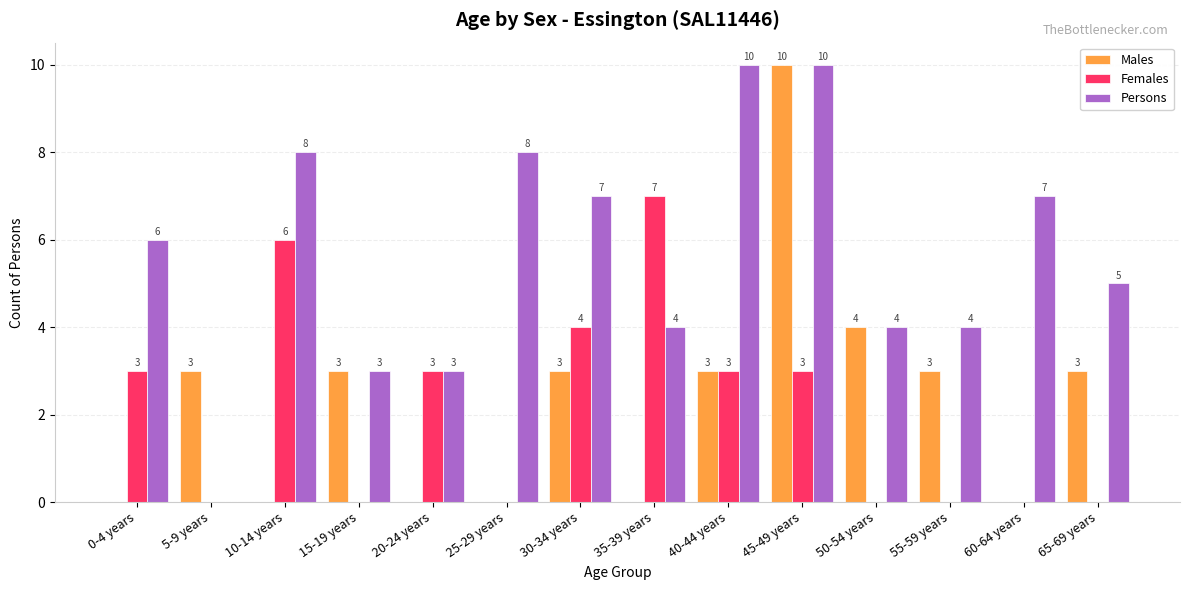

Is the value of Persons at 25-29 years greater than the value of Females at 45-49 years?

Yes